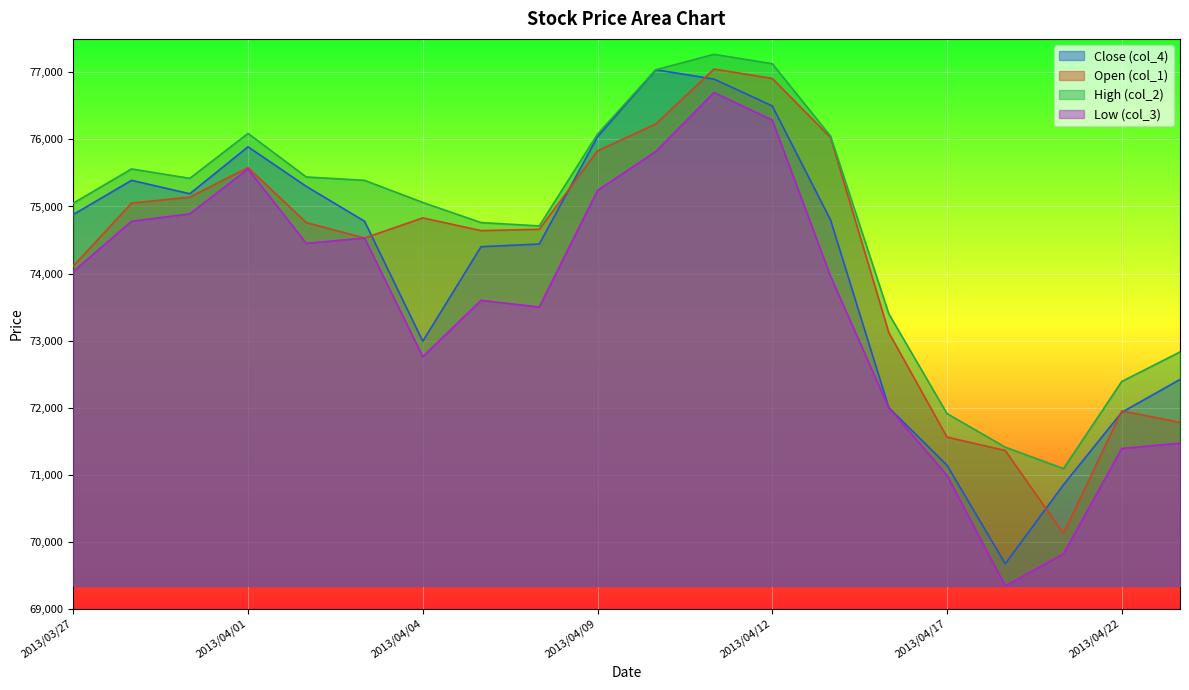

What are all the series names shown in the legend?

Close (col_4), Open (col_1), High (col_2), Low (col_3)